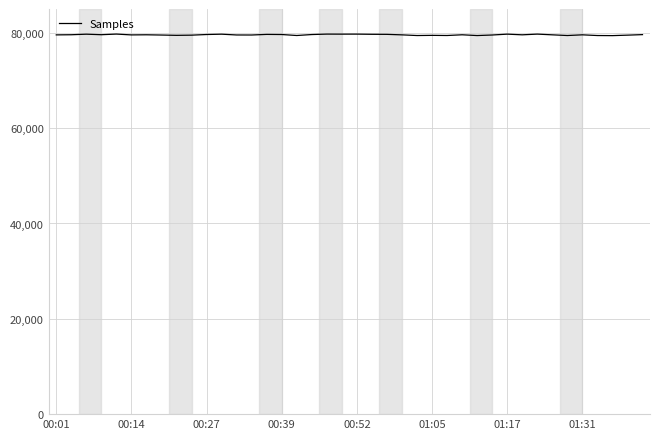

What is the greatest value displayed?

79739.3